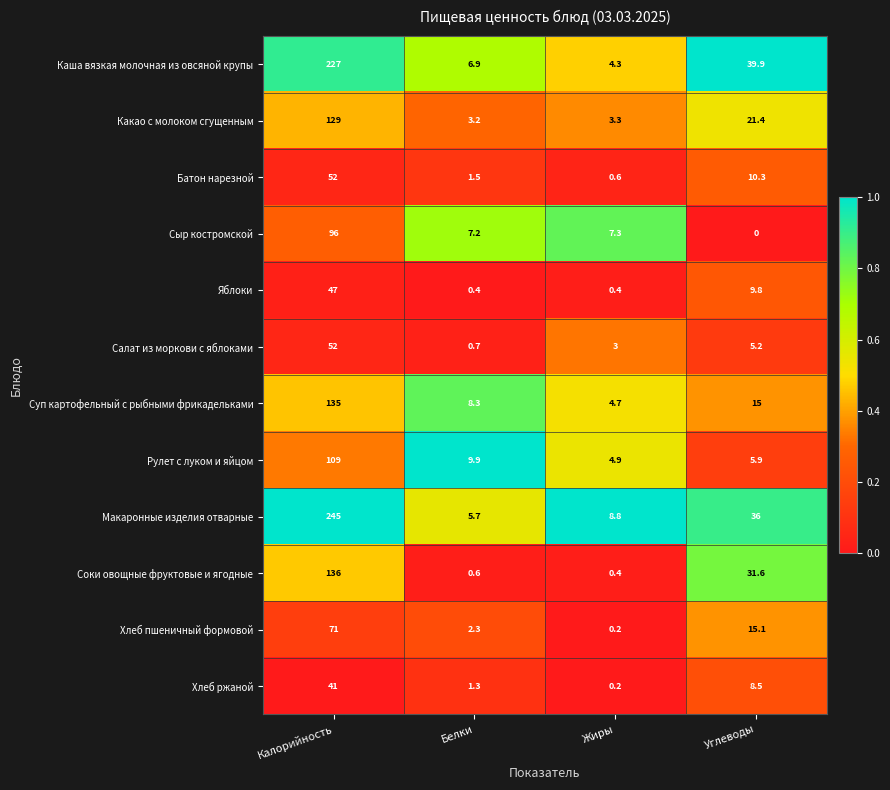

What is the difference between the second highest and minimum values in the Хлеб ржаной series?

8.3